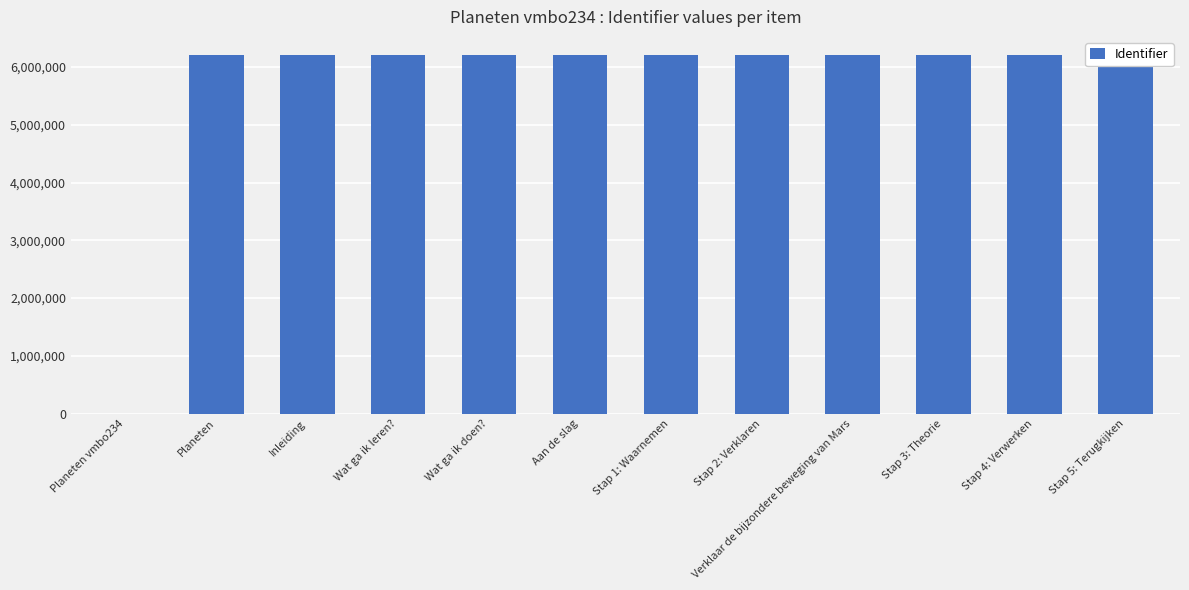

True or false: the data shows 6210140 at Verklaar de bijzondere beweging van Mars.

True